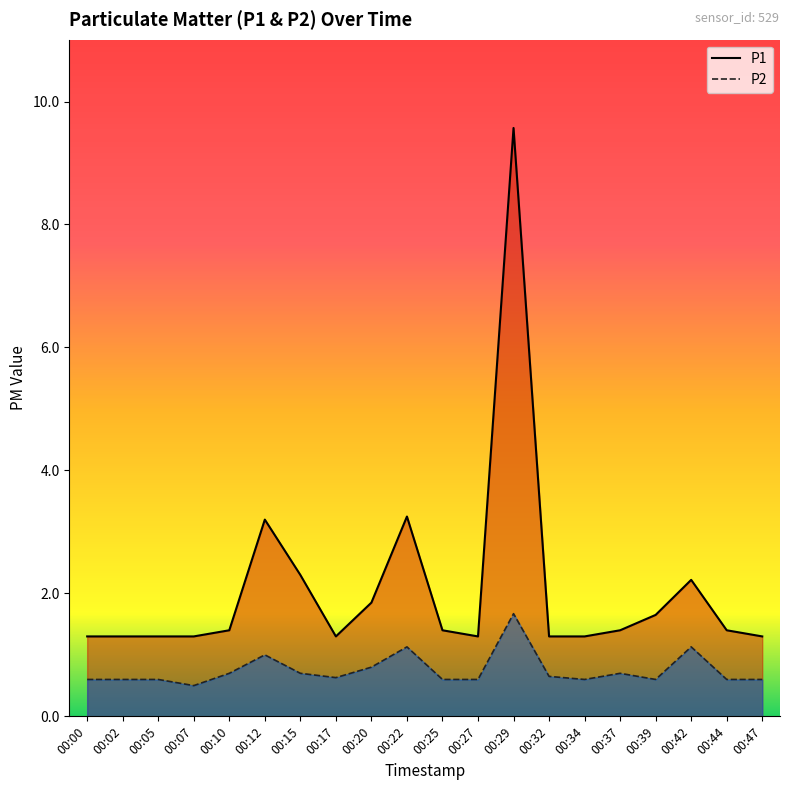

Reading left to right, what are all the values shown in this chart?

P1: 00:00=1.3	00:02=1.3	00:05=1.3	00:07=1.3	00:10=1.4	00:12=3.2	00:15=2.3	00:17=1.3	00:20=1.9	00:22=3.2	00:25=1.4	00:27=1.3	00:29=9.6	00:32=1.3	00:34=1.3	00:37=1.4	00:39=1.6	00:42=2.2	00:44=1.4	00:47=1.3
P2: 00:00=0.6	00:02=0.6	00:05=0.6	00:07=0.5	00:10=0.7	00:12=1.0	00:15=0.7	00:17=0.6	00:20=0.8	00:22=1.1	00:25=0.6	00:27=0.6	00:29=1.7	00:32=0.7	00:34=0.6	00:37=0.7	00:39=0.6	00:42=1.1	00:44=0.6	00:47=0.6